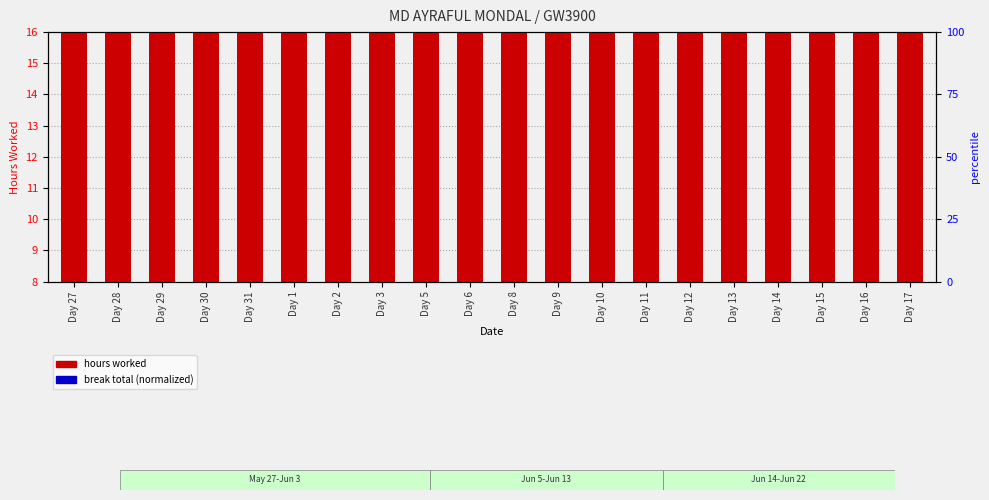

Which label corresponds to the largest value in the chart?

Day 12